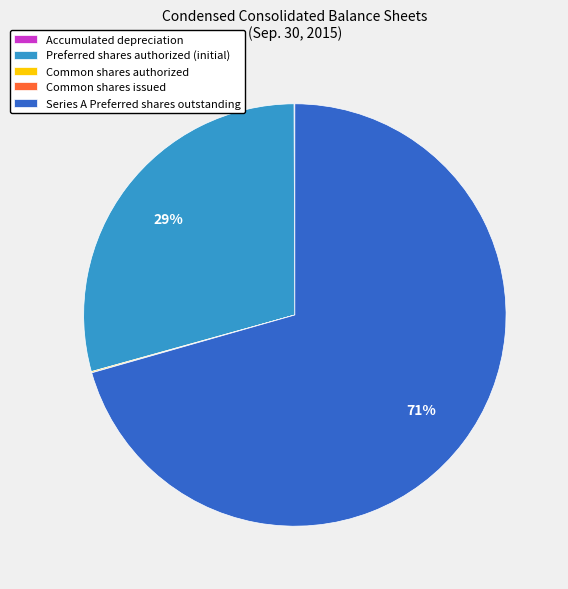

Is it true that Preferred shares authorized (initial) is 44% of the pie?

False